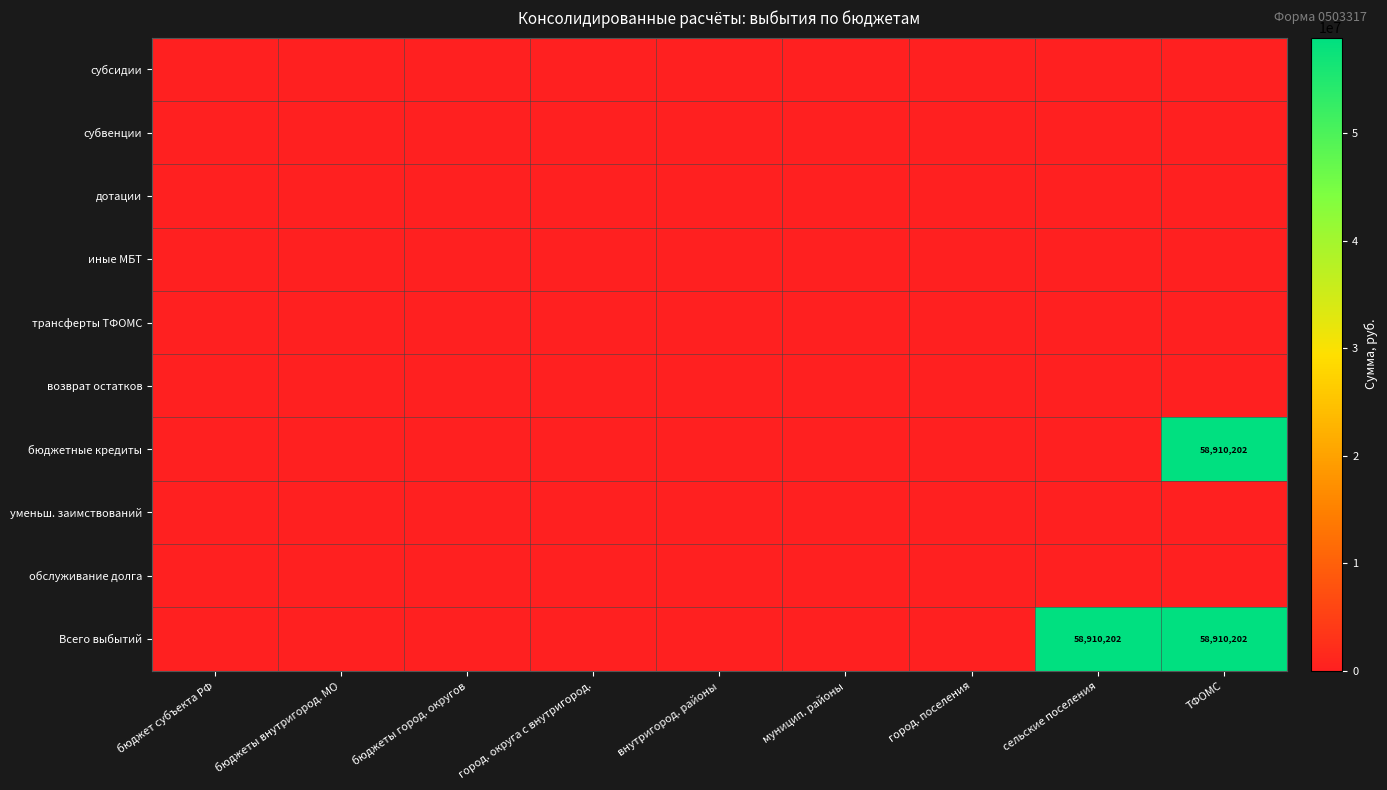

Rank the series by their maximum value, from lowest to highest.

субсидии, субвенции, дотации, иные МБТ, трансферты ТФОМС, возврат остатков, уменьш. заимствований, обслуживание долга, бюджетные кредиты, Всего выбытий